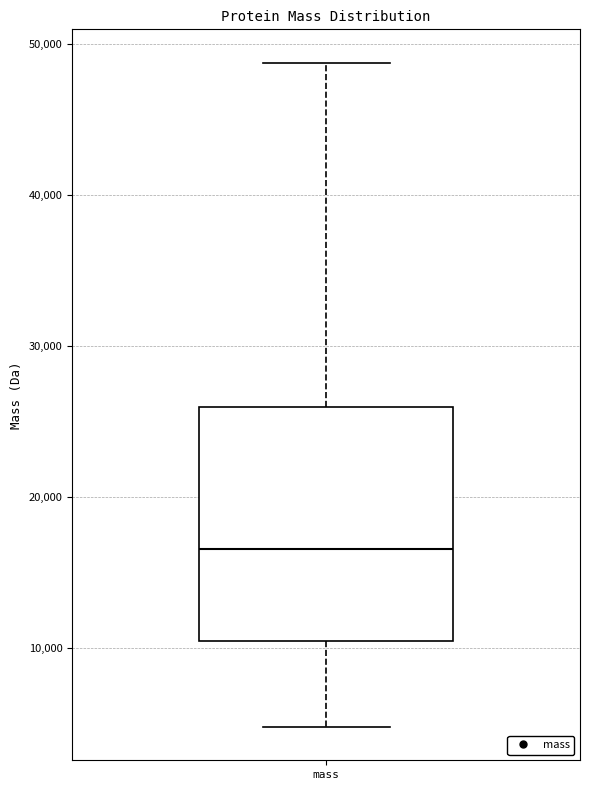

Read this box plot against the y-axis: the position of the median line, the range covered by the box, and the ends of both whiskers. The values are not printed on the chart, so give them approximately, as read against the axis.

median 17000, box 10000 to 26000, whiskers 5000 to 49000